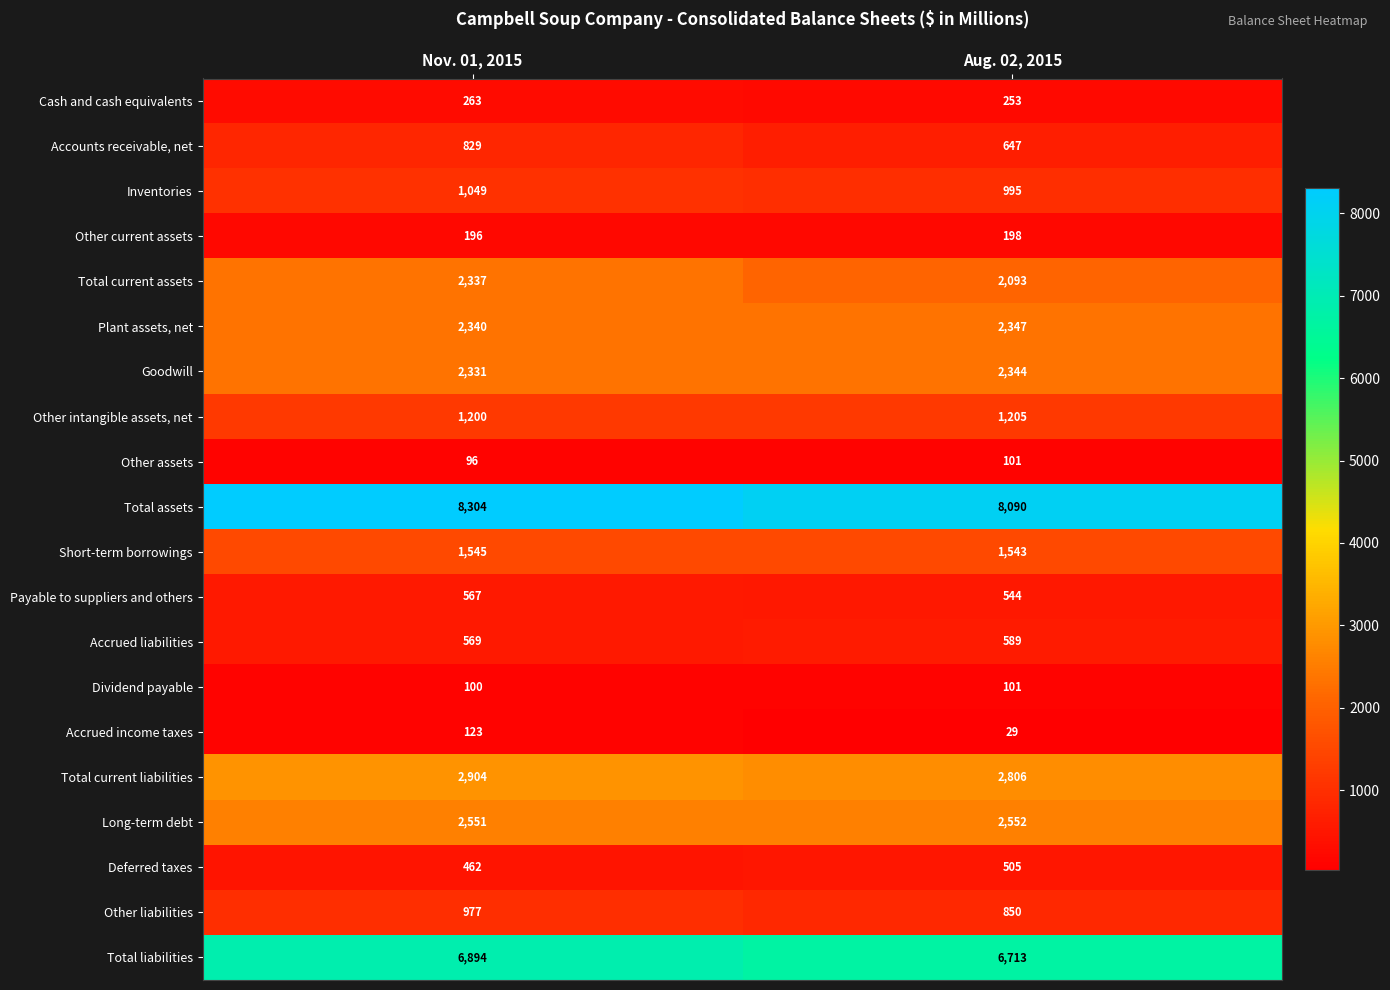

What is the spread (max minus min) of values at Nov. 01, 2015?

8208